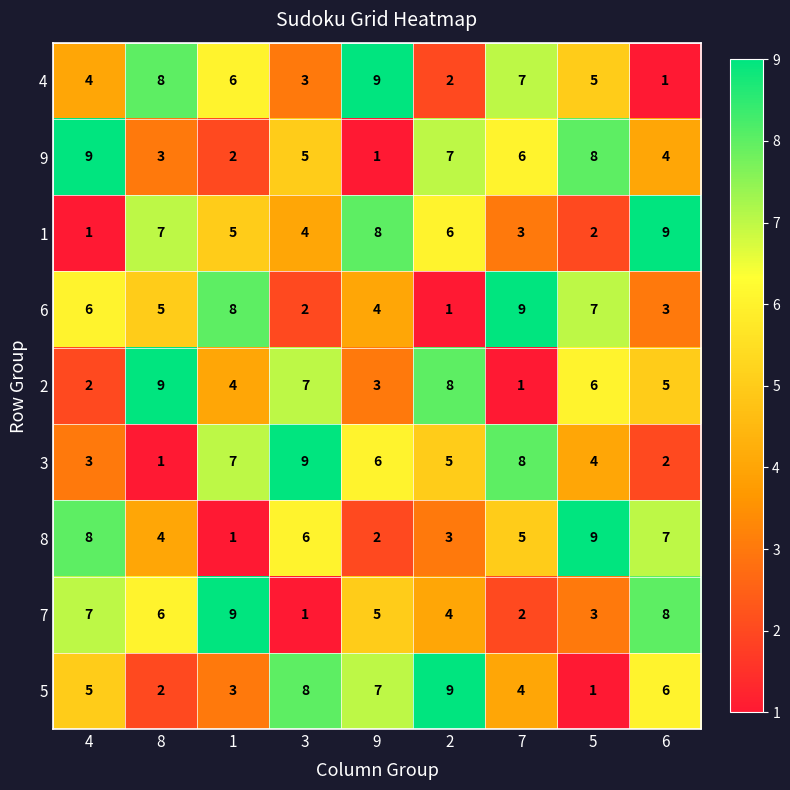

Is it true that 6 equals 2 at 8?

False